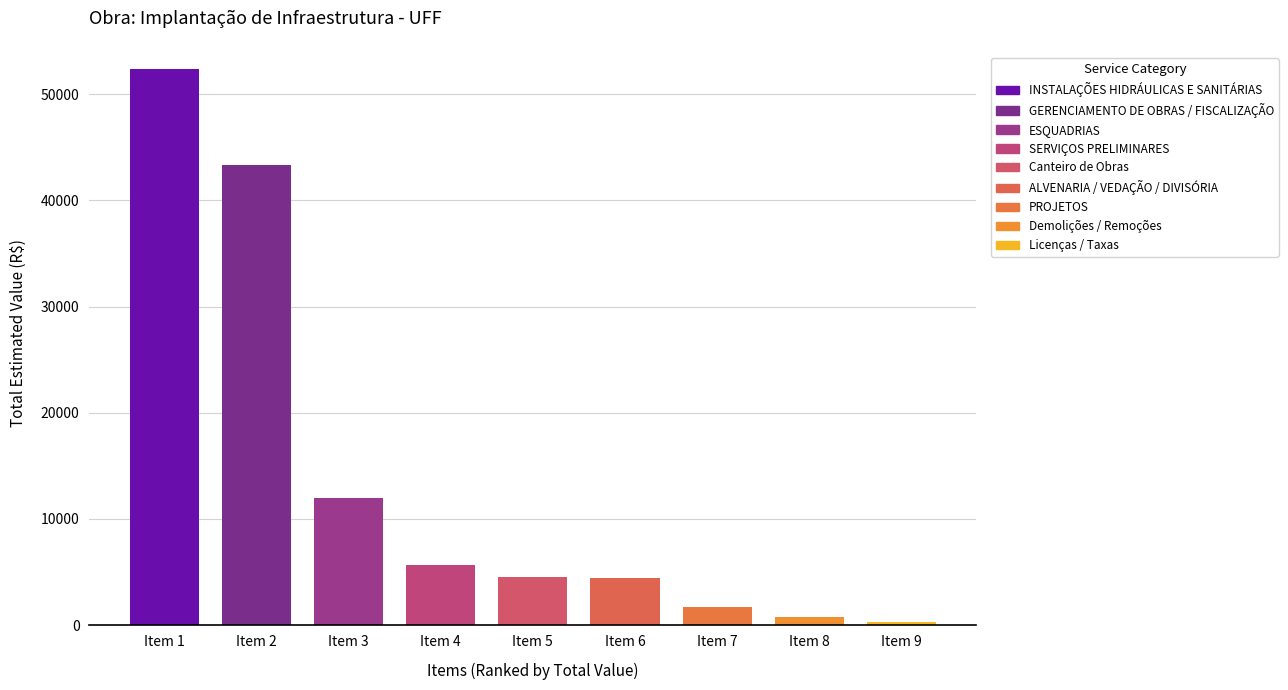

Does the chart contain any negative values?

No